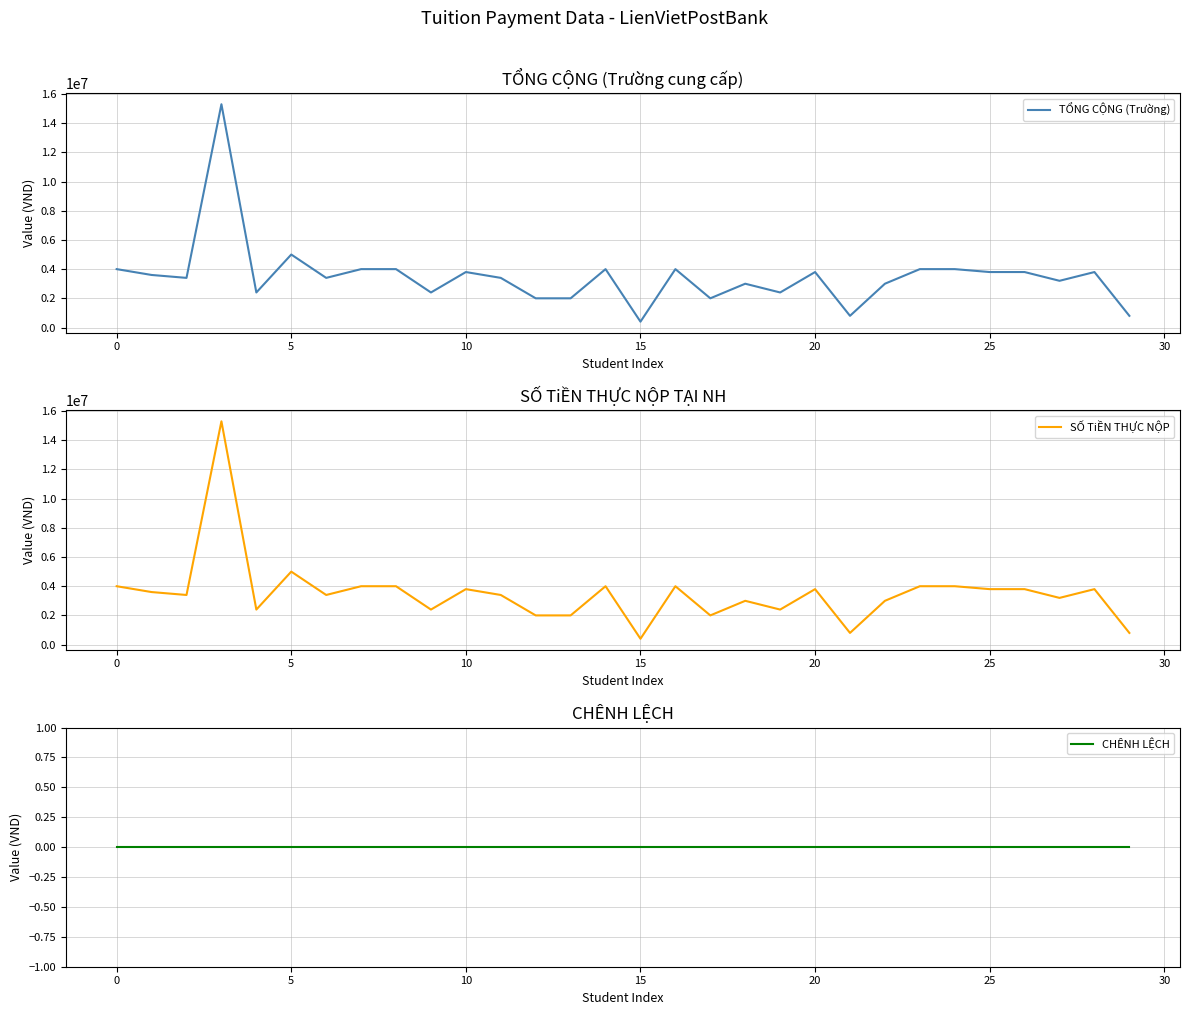

True or false: TỔNG CỘNG (Trường) has more than 2 points higher than both neighbors.

True